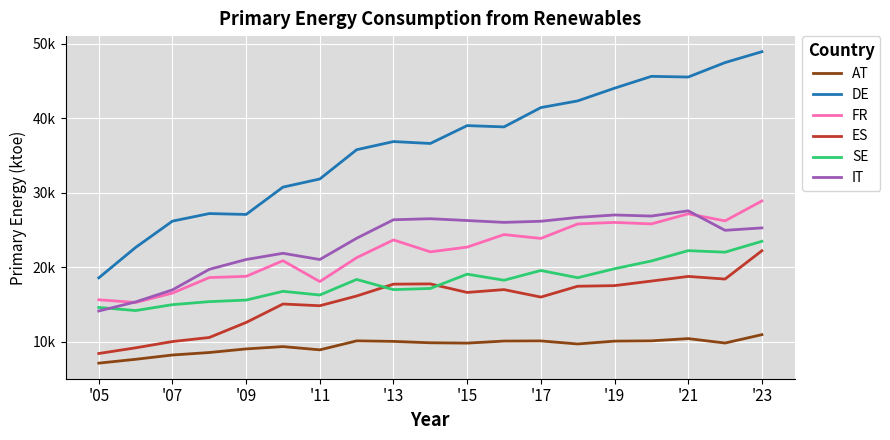

Reading right to left, transcribe all the data shown in this chart.

AT: 10925.3	9801.9	10395.9	10094.3	10054.1	9676.9	10081.4	10063.8	9790.2	9834.4	10020.2	10090.3	8884.3	9322.8	9010.2	8525.9	8190.5	7615.3	7096.8
DE: 48962.7	47498.7	45555.7	45645.9	44054.4	42348.0	41447.1	38853.1	39025.4	36625.4	36881.3	35785.1	31852.2	30757.0	27084.7	27203.5	26187.2	22650.9	18560.7
FR: 28895.9	26221.4	27171.0	25815.1	26013.0	25809.4	23861.9	24380.8	22695.9	22057.8	23659.9	21269.6	18061.6	20867.5	18765.7	18601.0	16511.8	15254.6	15614.8
ES: 22202.6	18400.4	18753.2	18129.2	17516.5	17434.1	15978.0	16981.9	16601.3	17750.0	17716.0	16123.3	14814.2	15044.4	12565.0	10545.3	10000.7	9156.9	8393.0
SE: 23475.0	22014.2	22217.8	20829.8	19790.2	18580.3	19553.6	18241.0	19059.5	17137.9	16979.2	18349.4	16255.5	16752.0	15573.2	15365.8	14957.7	14166.2	14583.5
IT: 25274.6	24951.9	27573.1	26869.3	27013.7	26685.6	26170.7	26017.9	26268.7	26512.3	26370.6	23884.7	21025.8	21864.3	21026.6	19707.2	16946.0	15326.5	14106.7